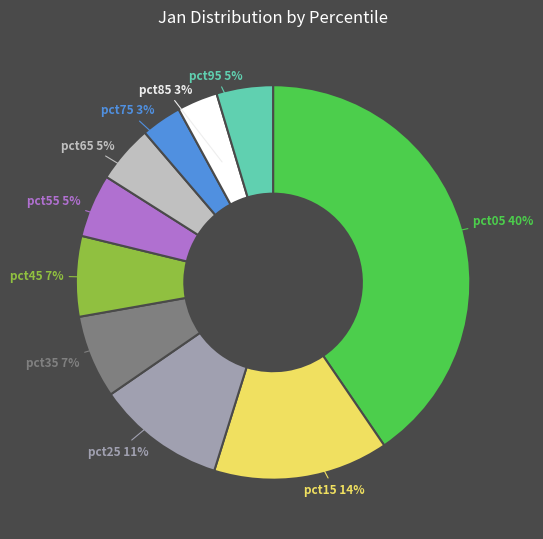

Between pct55 and pct35, which is larger?

pct35